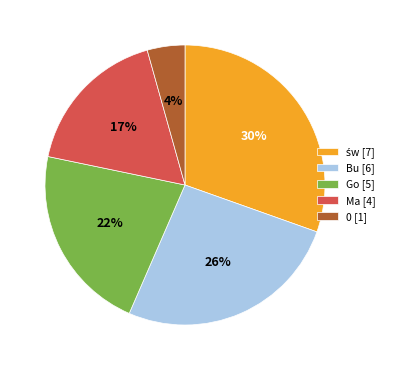

To the nearest percent, what is the difference between the largest and smallest slice percentages?

26%